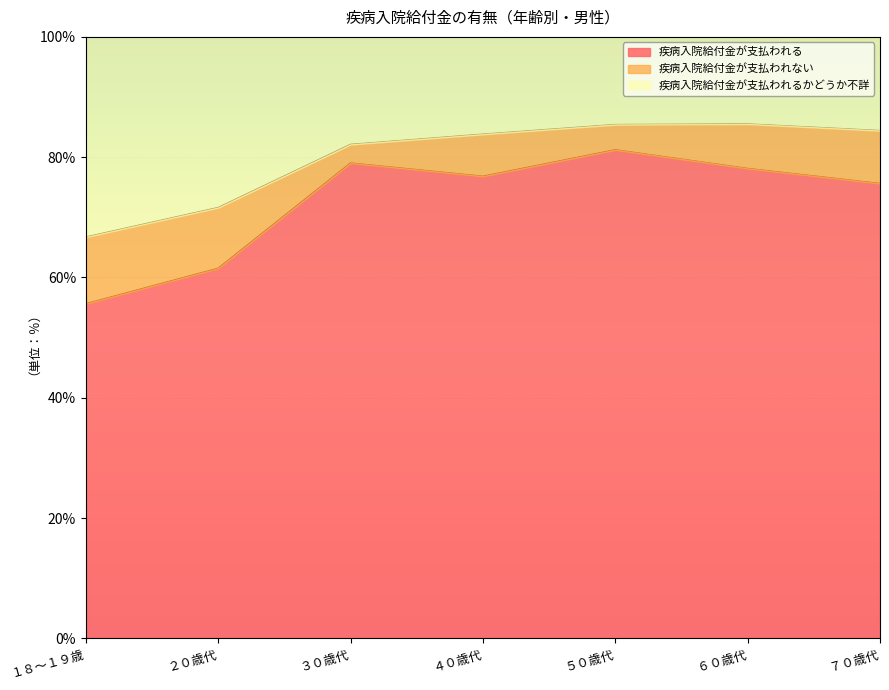

At how many categories does at least one series exceed 62?

7